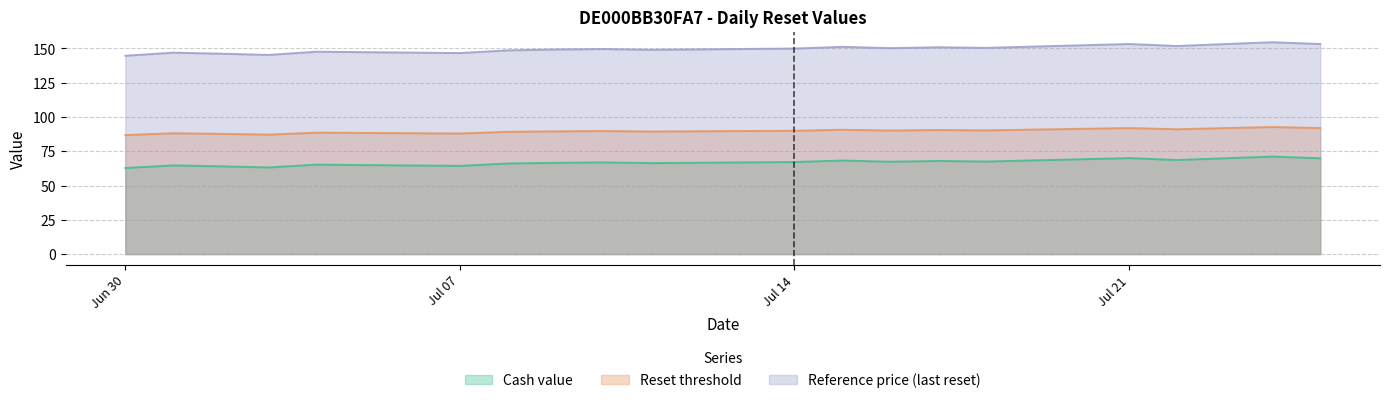

What is the smallest value displayed?

62.8